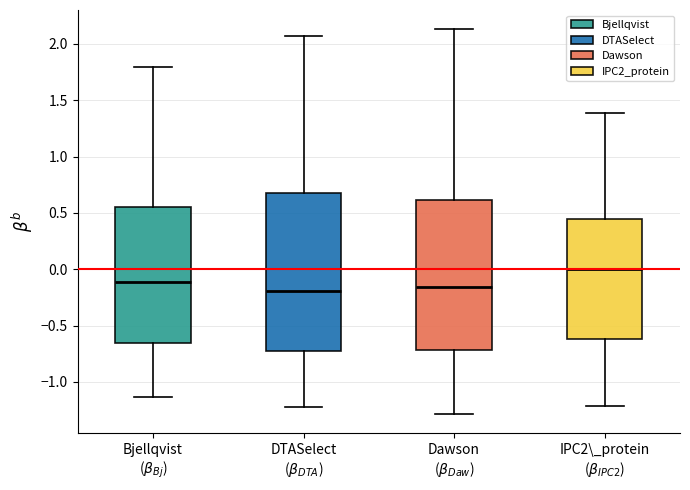

Comparing the boxes themselves (not the whiskers), which one is the tallest?

DTASelect ($\beta_{DTA}$)